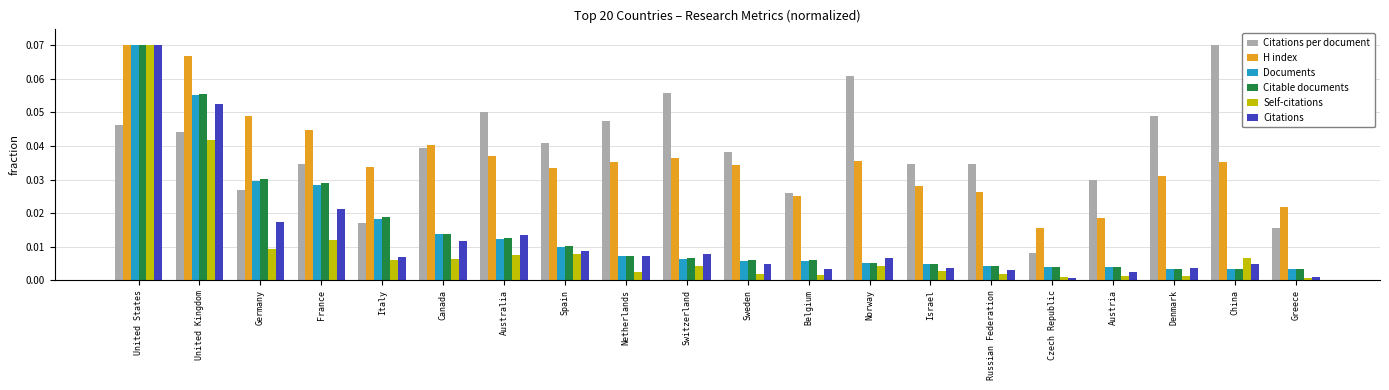

At which label does Documents reach its peak?

United States